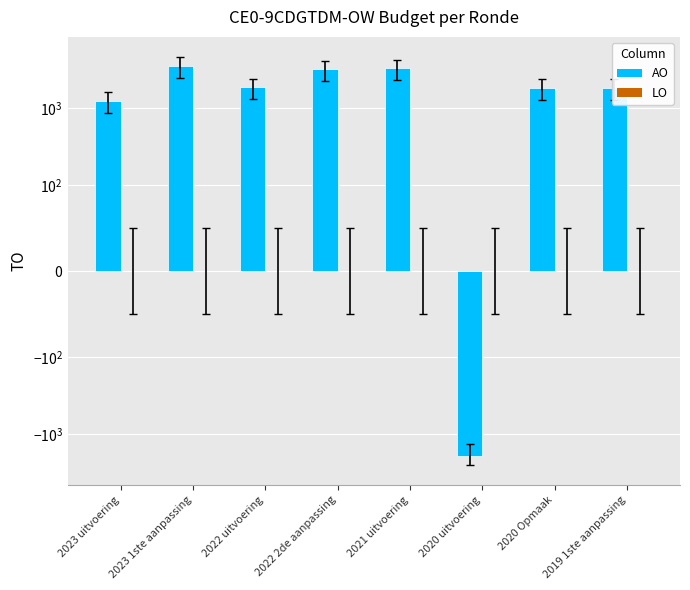

Are the bars grouped side by side (vs. stacked)?

Yes